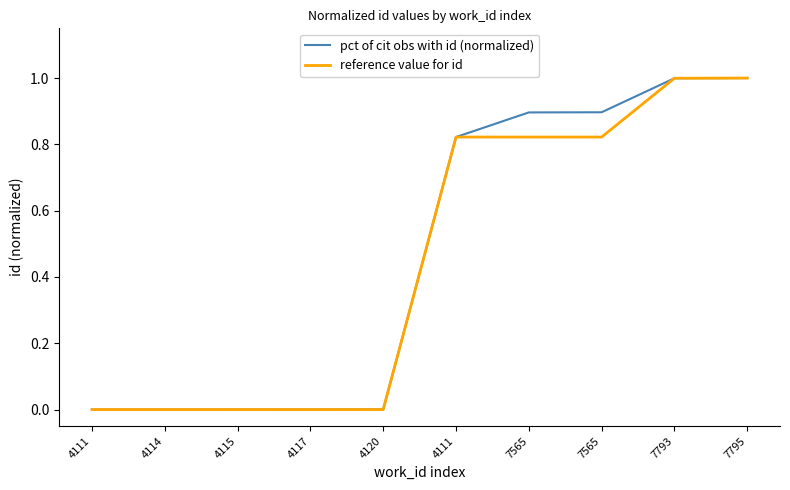

The value of pct of cit obs with id (normalized) at 7795 is 1.7. True or false?

False